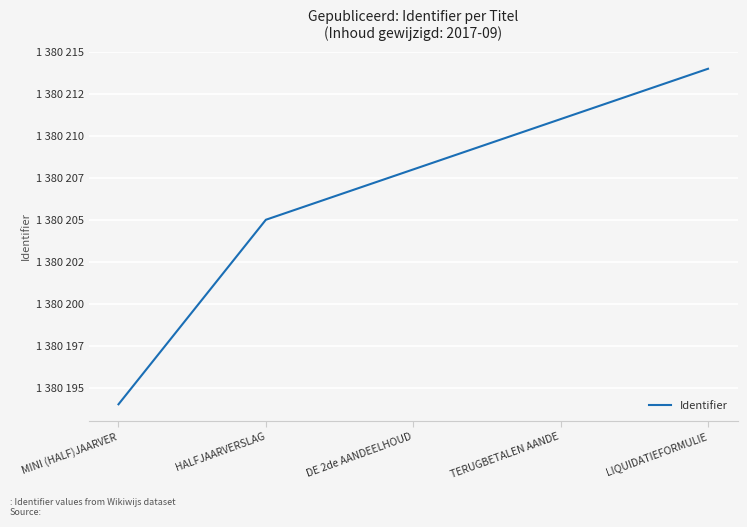

Is this an area chart (filled region under the line)?

No